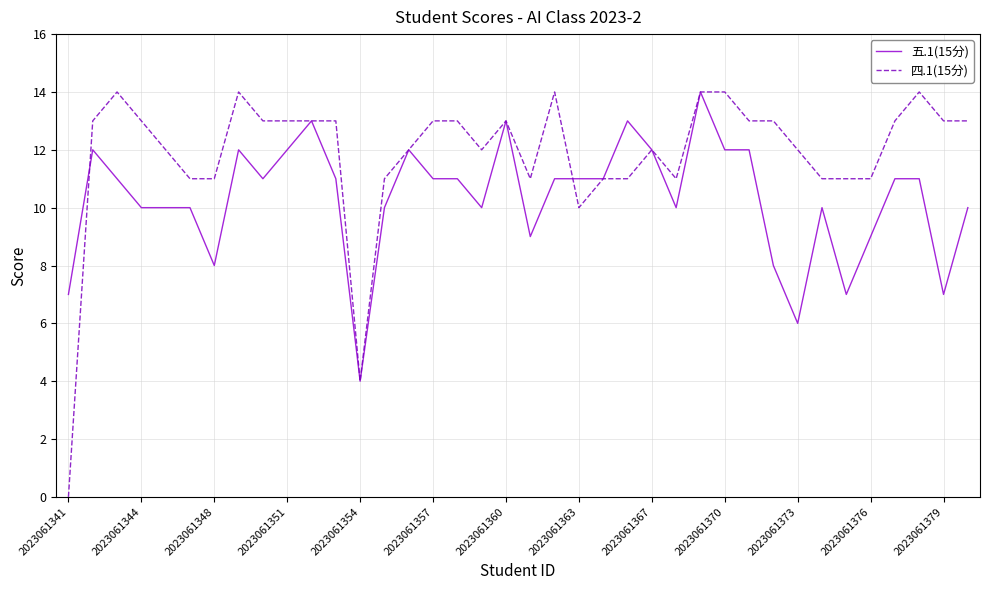

Which series has the largest range (max minus min)?

四.1(15分)